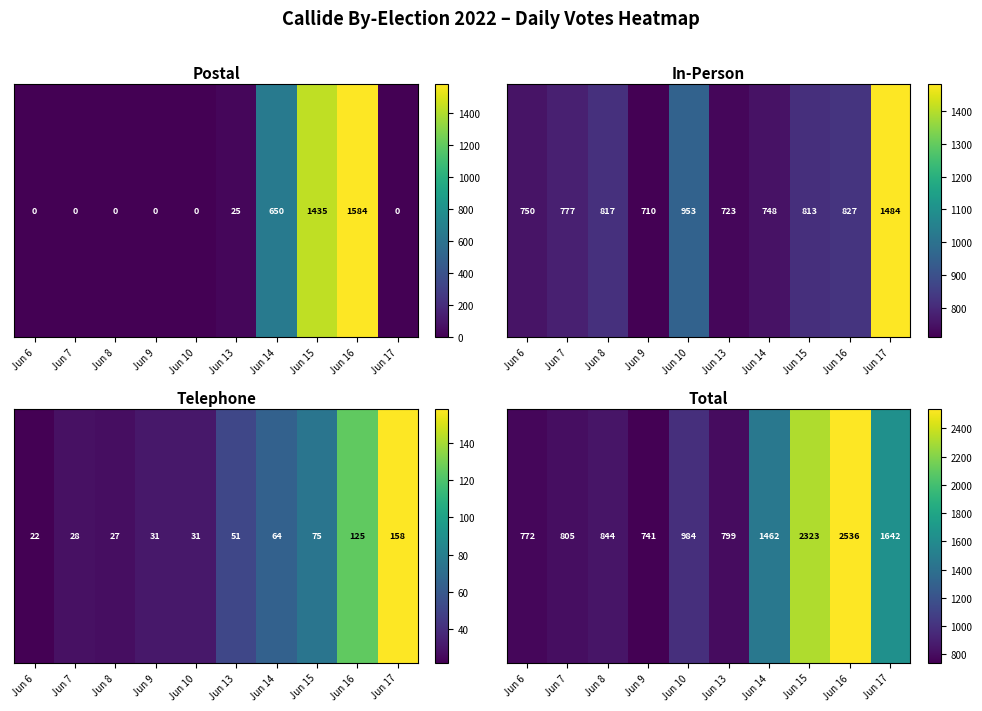

Where is the data nearest to the value 1638?

Jun 17